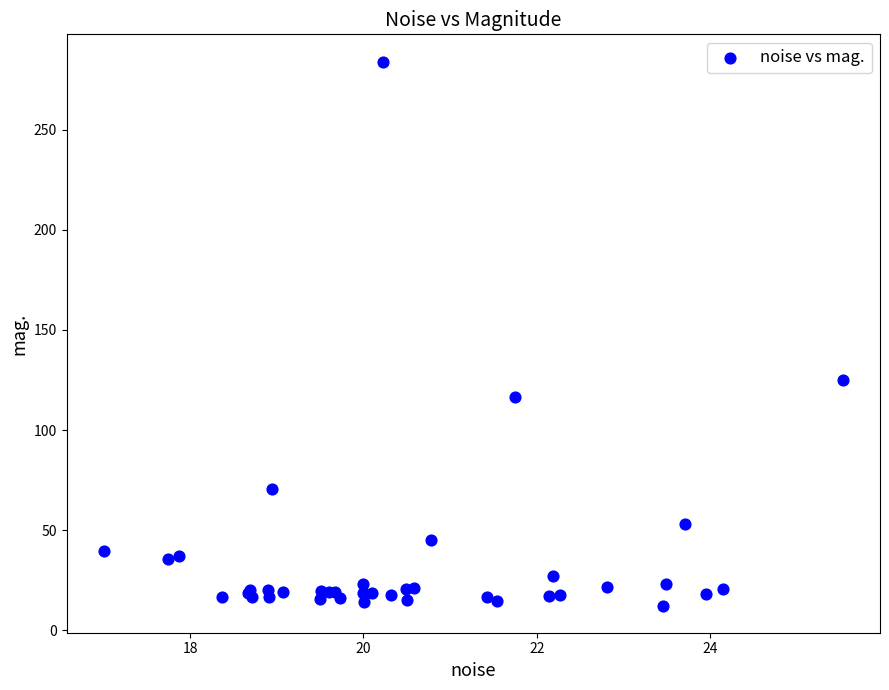

What Y value in the scatter plot is closest to 148?

125.2